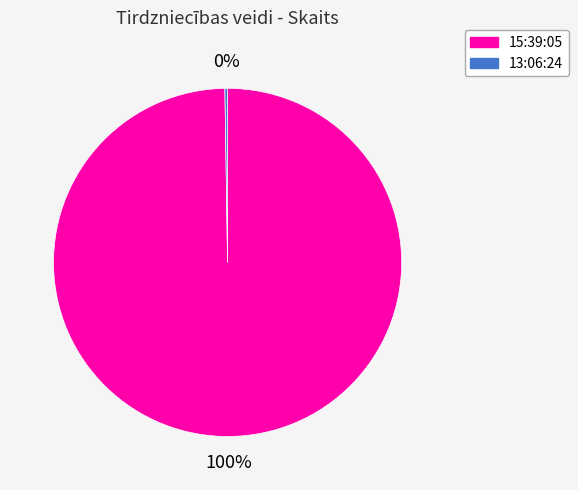

Is it true that 15:39:05 is 89% of the pie?

False